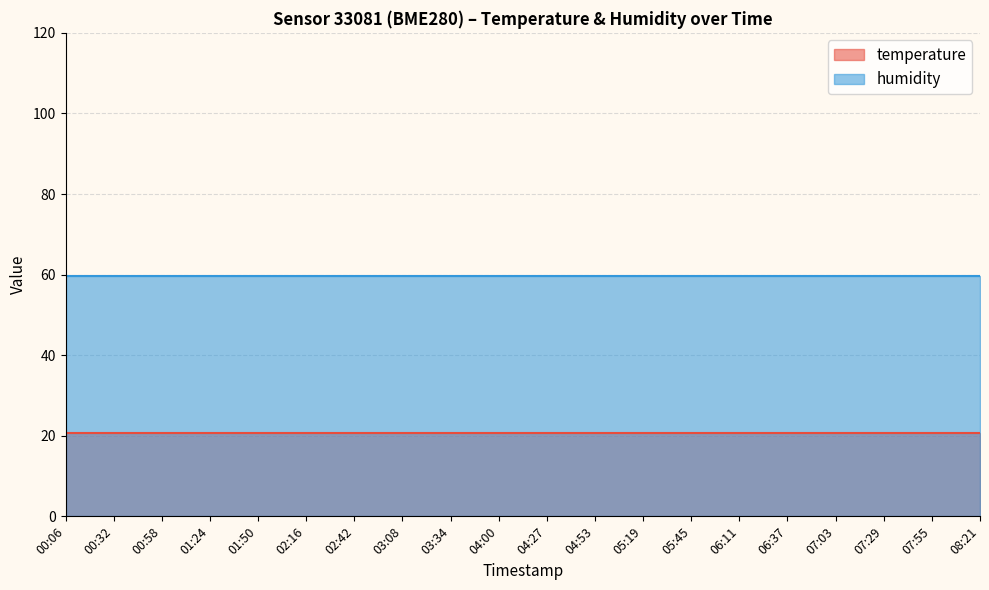

Reading right to left, list all the values displayed in this chart.

temperature: 08:21=20.8	07:55=20.8	07:29=20.8	07:03=20.8	06:37=20.8	06:11=20.8	05:45=20.8	05:19=20.8	04:53=20.8	04:27=20.8	04:00=20.8	03:34=20.8	03:08=20.8	02:42=20.8	02:16=20.8	01:50=20.8	01:24=20.8	00:58=20.8	00:32=20.8	00:06=20.8
humidity: 08:21=59.7	07:55=59.7	07:29=59.7	07:03=59.7	06:37=59.7	06:11=59.7	05:45=59.7	05:19=59.7	04:53=59.7	04:27=59.7	04:00=59.7	03:34=59.7	03:08=59.7	02:42=59.7	02:16=59.7	01:50=59.7	01:24=59.7	00:58=59.7	00:32=59.7	00:06=59.7